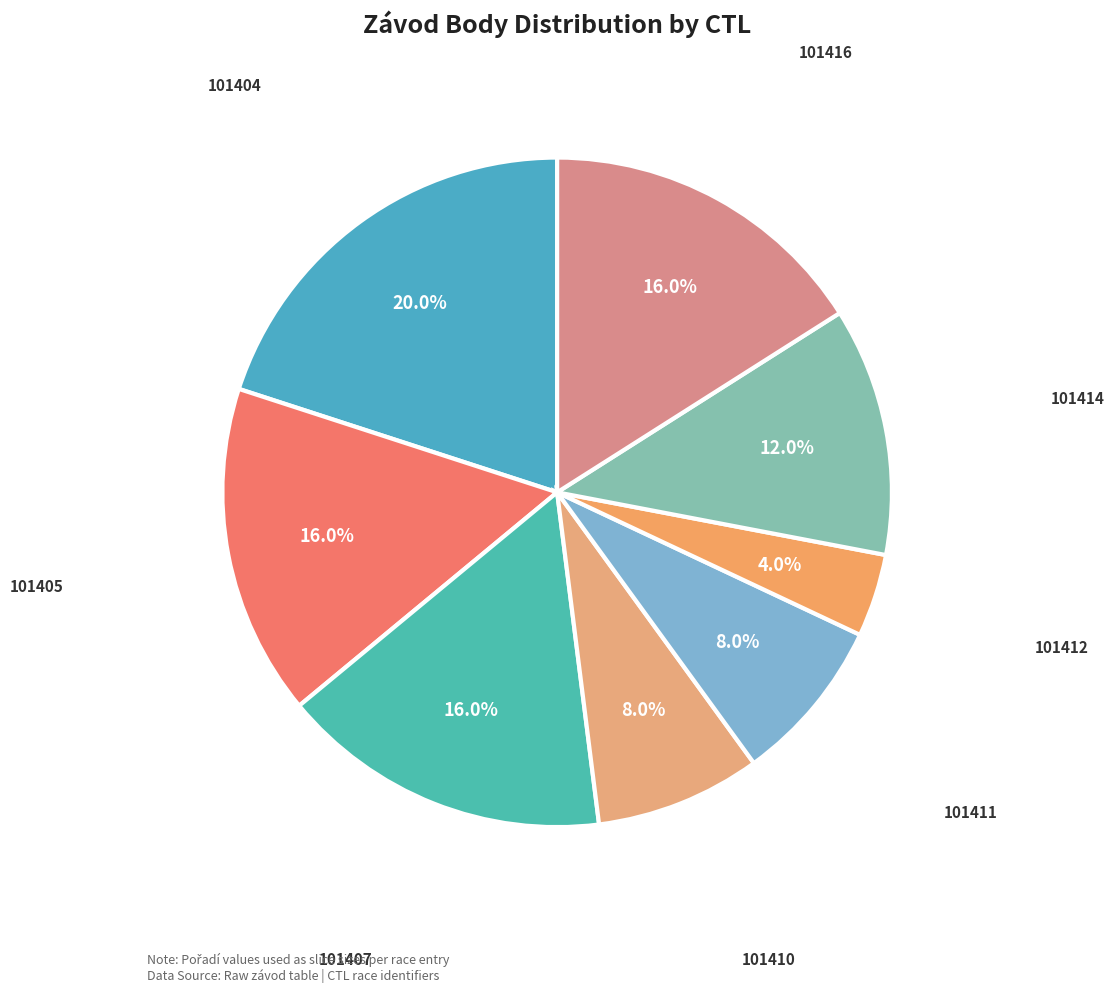

To the nearest percent, what is the difference between the 101404 and 101412 slice percentages?

16%